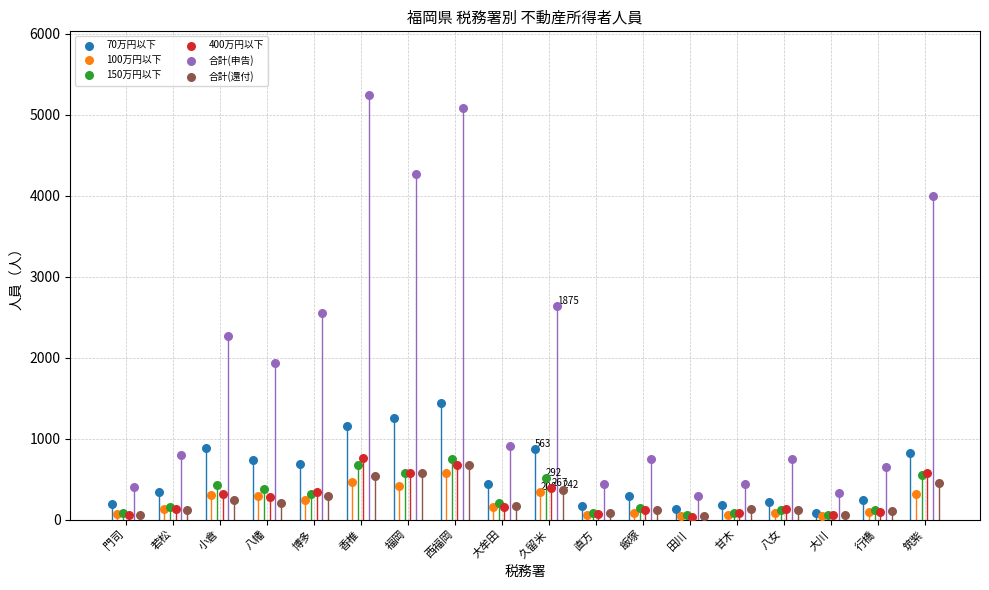

Which series has the widest spread of Y values?

合計(申告)